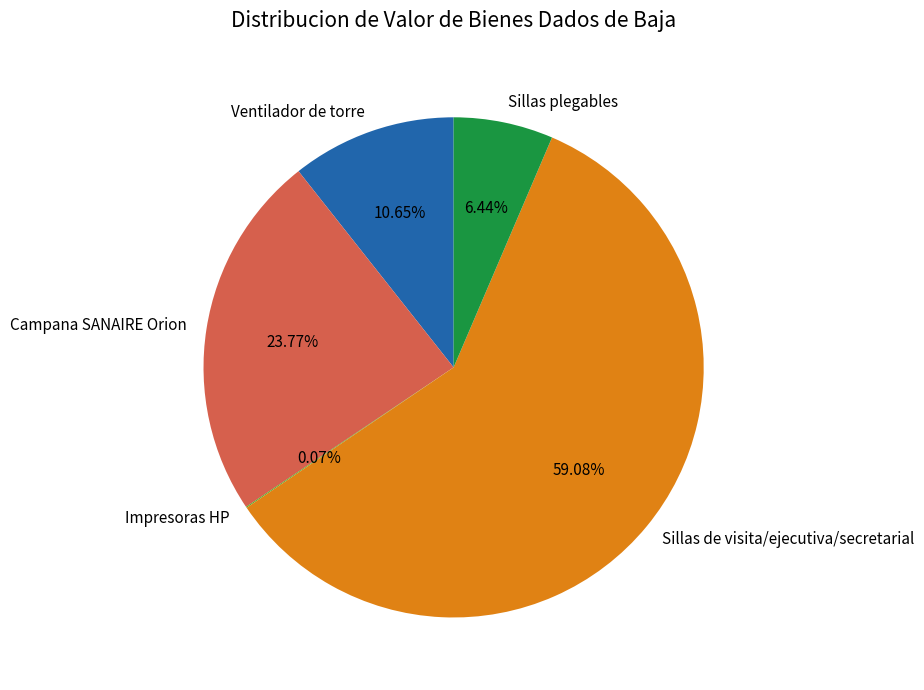

Is there a majority slice in this chart?

Yes